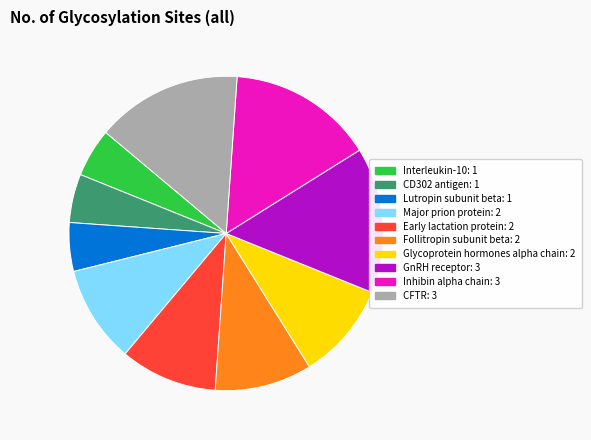

Does any single category account for the majority?

No